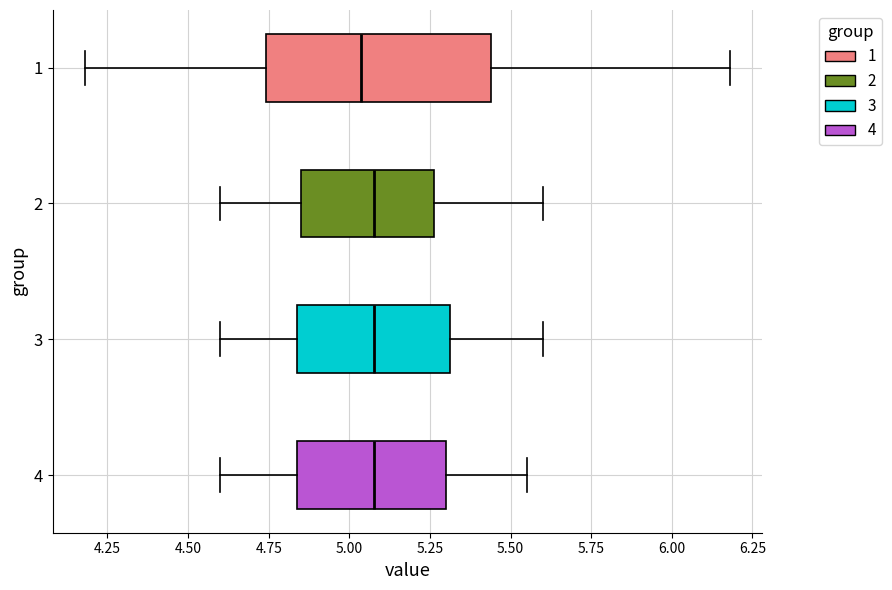

Where does the left whisker of the box at y = 3 end on the x-axis? The values are not printed on the chart, so give them approximately, as read against the axis.

4.60